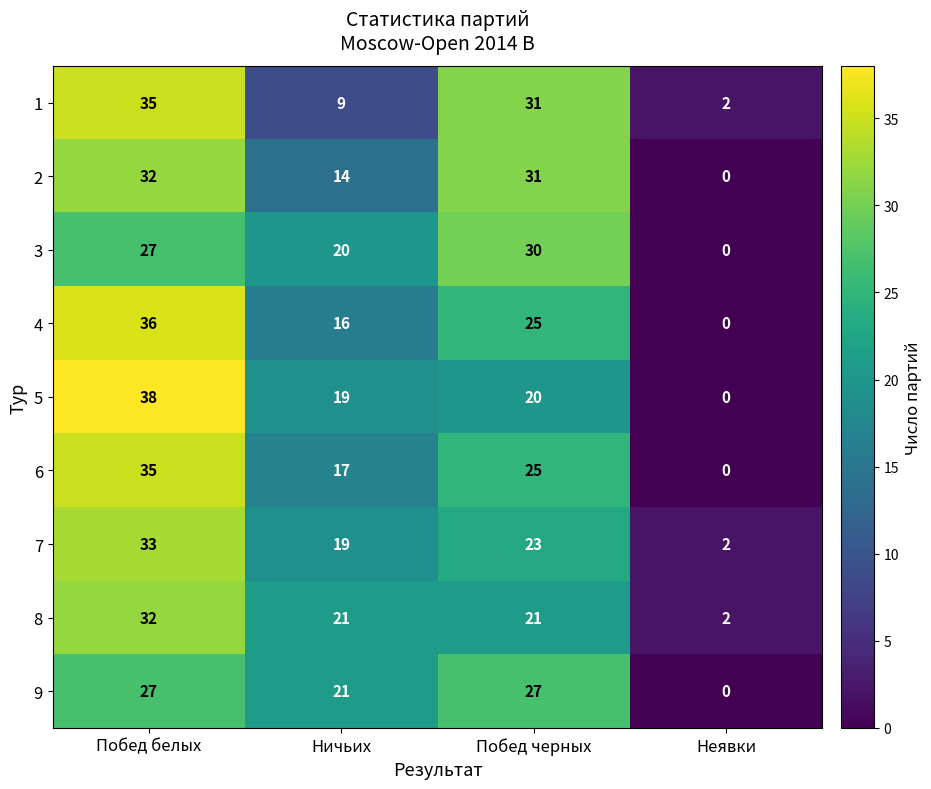

True or false: 2 has a value of 19 at Ничьих.

False